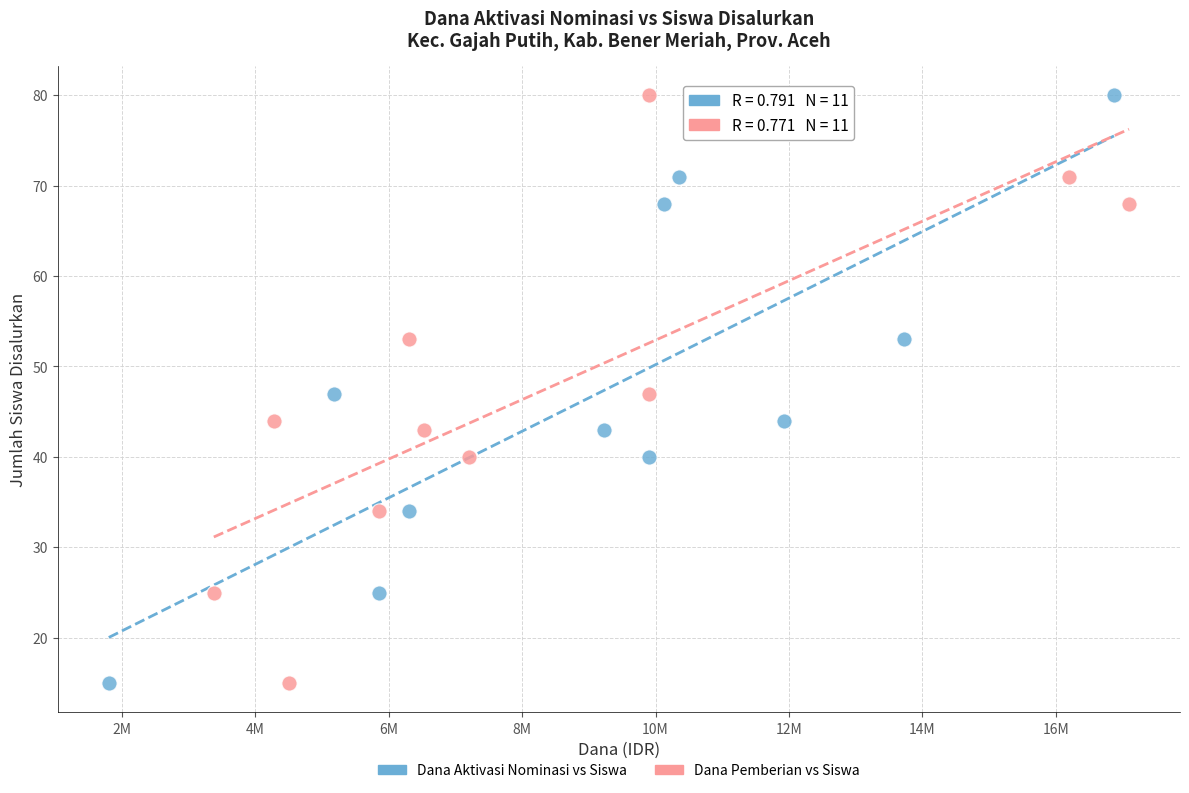

What are all the series names shown in the legend?

Dana Aktivasi Nominasi vs Siswa, Dana Pemberian vs Siswa